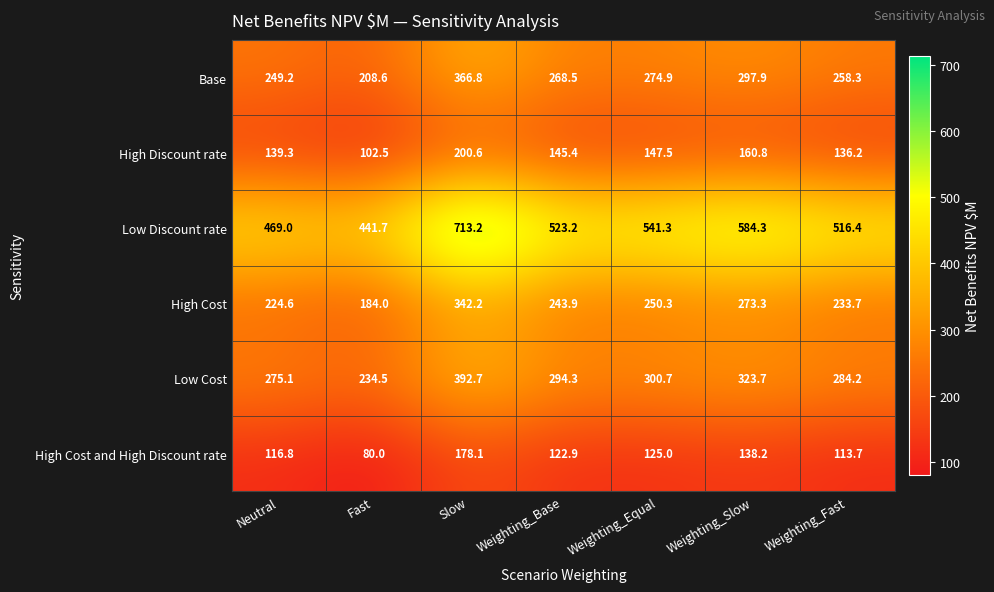

Where is Base nearest to the value 287?

Weighting_Slow